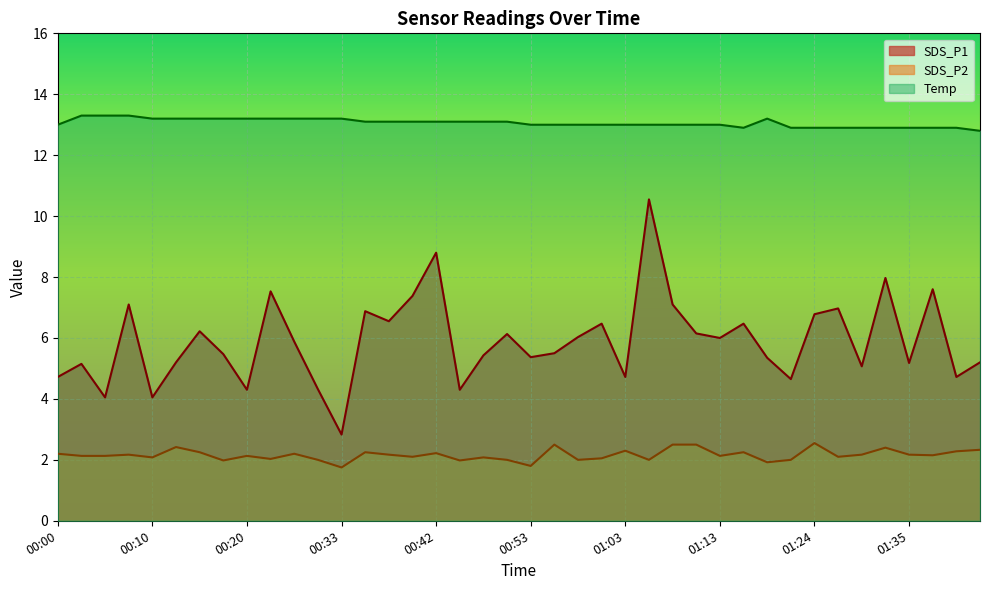

Reading left to right, transcribe all the data shown in this chart.

SDS_P1: 00:00=4.7	00:03=5.2	00:05=4.0	00:08=7.1	00:10=4.0	00:13=5.2	00:15=6.2	00:18=5.5	00:20=4.3	00:23=7.5	00:28=5.9	00:30=4.3	00:33=2.8	00:35=6.9	00:38=6.5	00:40=7.4	00:42=8.8	00:45=4.3	00:47=5.4	00:50=6.1	00:53=5.4	00:55=5.5	00:58=6.0	01:00=6.5	01:03=4.7	01:05=10.6	01:08=7.1	01:10=6.2	01:13=6.0	01:16=6.5	01:18=5.3	01:21=4.7	01:24=6.8	01:26=7.0	01:29=5.1	01:32=8.0	01:35=5.2	01:37=7.6	01:39=4.7	01:42=5.2
SDS_P2: 00:00=2.2	00:03=2.1	00:05=2.1	00:08=2.2	00:10=2.1	00:13=2.4	00:15=2.2	00:18=2.0	00:20=2.1	00:23=2.0	00:28=2.2	00:30=2.0	00:33=1.8	00:35=2.2	00:38=2.2	00:40=2.1	00:42=2.2	00:45=2.0	00:47=2.1	00:50=2.0	00:53=1.8	00:55=2.5	00:58=2.0	01:00=2.0	01:03=2.3	01:05=2.0	01:08=2.5	01:10=2.5	01:13=2.1	01:16=2.2	01:18=1.9	01:21=2.0	01:24=2.5	01:26=2.1	01:29=2.2	01:32=2.4	01:35=2.2	01:37=2.1	01:39=2.3	01:42=2.3
Temp: 00:00=13.0	00:03=13.3	00:05=13.3	00:08=13.3	00:10=13.2	00:13=13.2	00:15=13.2	00:18=13.2	00:20=13.2	00:23=13.2	00:28=13.2	00:30=13.2	00:33=13.2	00:35=13.1	00:38=13.1	00:40=13.1	00:42=13.1	00:45=13.1	00:47=13.1	00:50=13.1	00:53=13.0	00:55=13.0	00:58=13.0	01:00=13.0	01:03=13.0	01:05=13.0	01:08=13.0	01:10=13.0	01:13=13.0	01:16=12.9	01:18=13.2	01:21=12.9	01:24=12.9	01:26=12.9	01:29=12.9	01:32=12.9	01:35=12.9	01:37=12.9	01:39=12.9	01:42=12.8